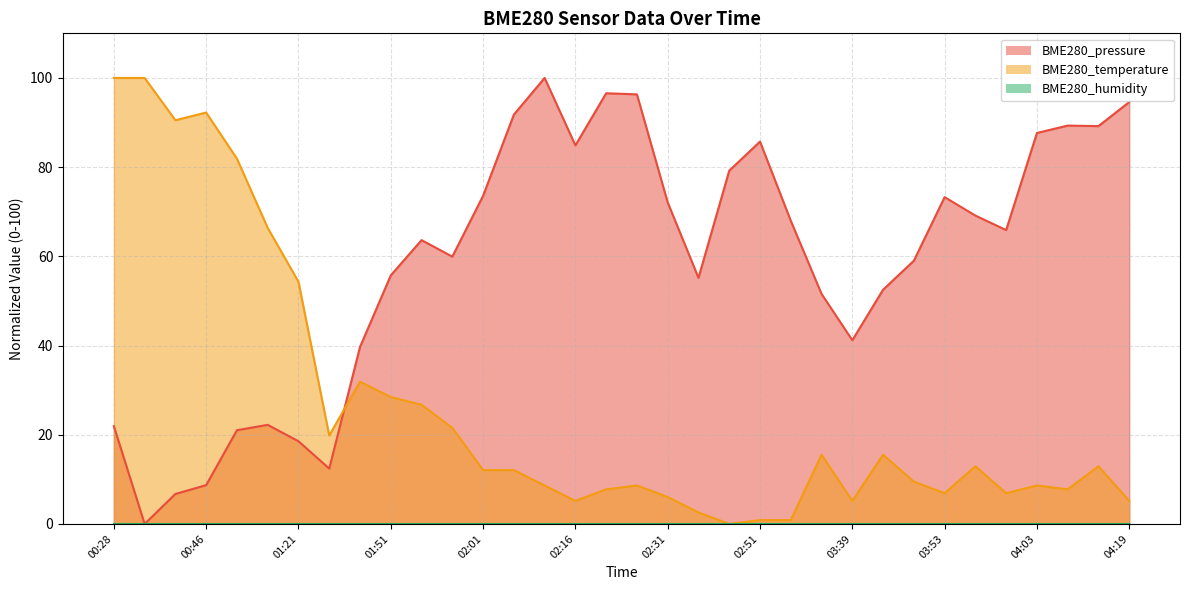

List the labels in order of BME280_pressure value, smallest first.

00:40, 00:44, 00:46, 01:44, 01:21, 01:00, 00:28, 01:03, 01:48, 03:39, 03:35, 03:43, 02:41, 01:51, 03:48, 01:57, 01:54, 03:58, 03:12, 03:54, 02:31, 03:53, 02:01, 02:46, 02:16, 02:51, 04:03, 04:16, 04:08, 02:06, 04:19, 02:26, 02:21, 02:11